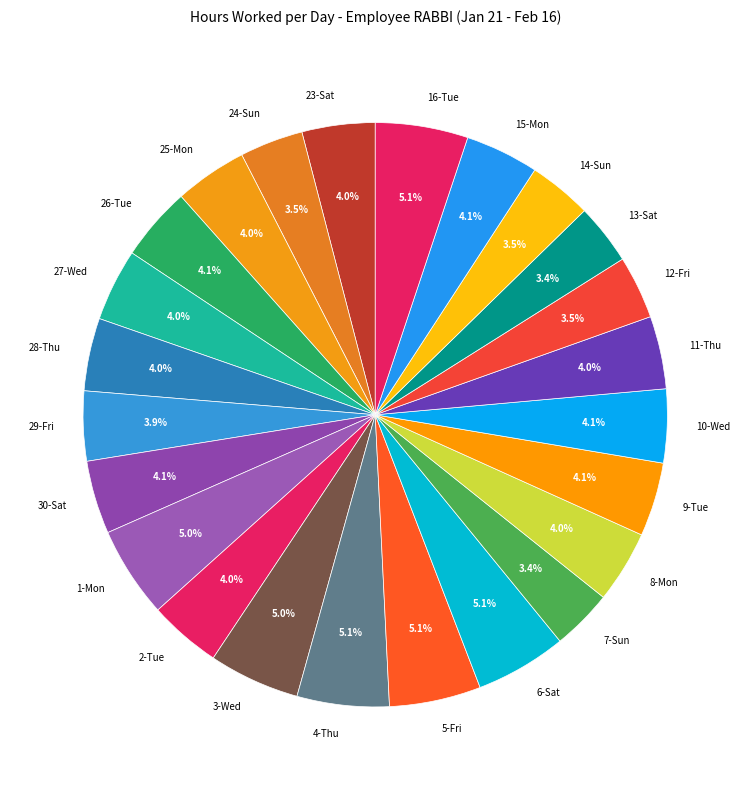

What is the ratio of the value at 25-Mon to the value at 2-Tue?

1.0